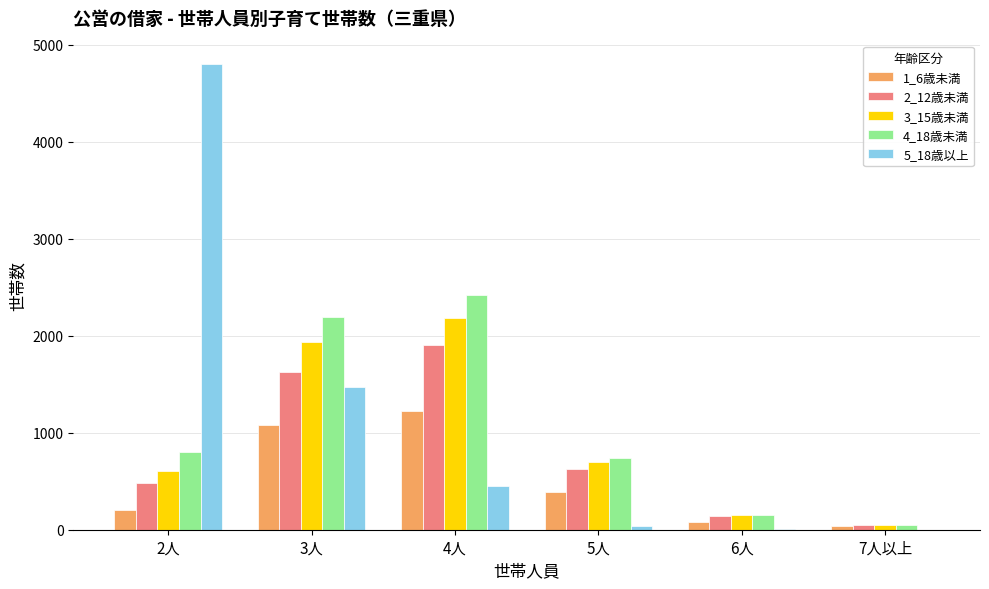

At which label does 2_12歳未満 first exceed 626?

3人